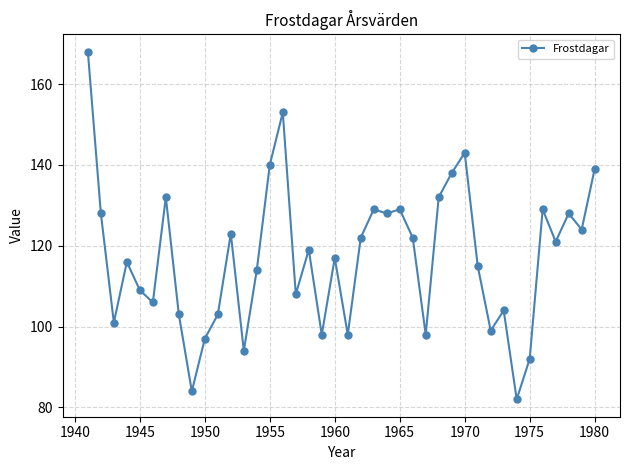

What is the maximum value shown in the chart?

168